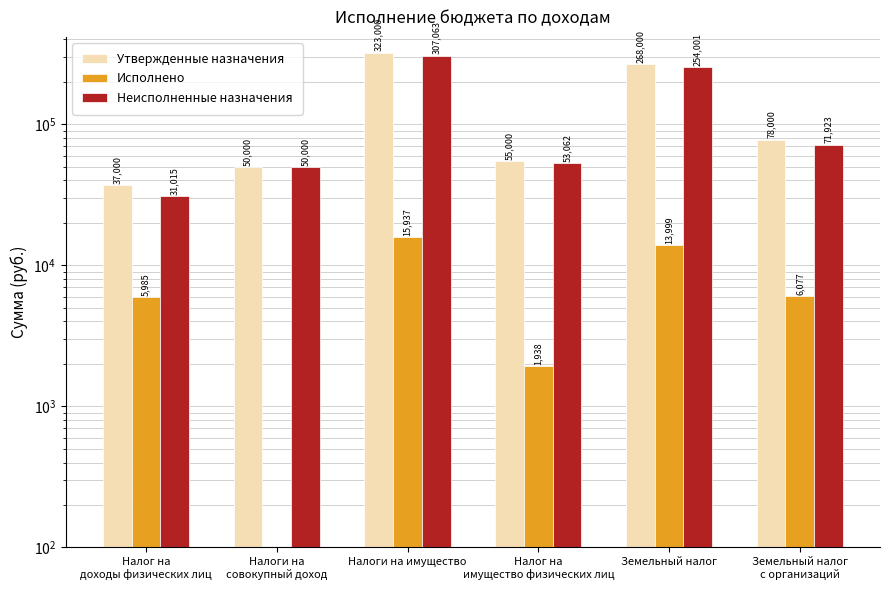

Between Налоги на
совокупный доход and Налоги на имущество, which is larger?

Налоги на имущество